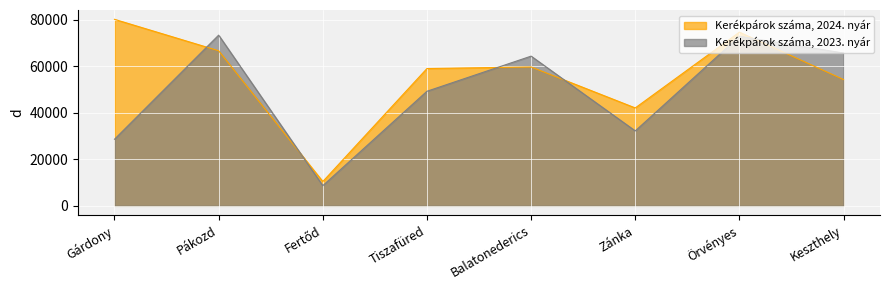

At which category is the sum across all series the highest?

Örvényes